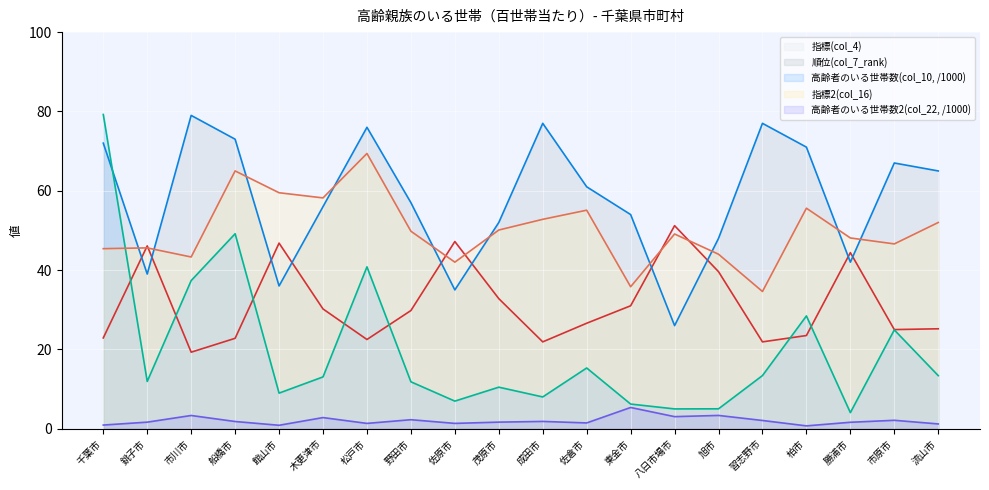

What is the label of the 2nd point from the left?

銚子市